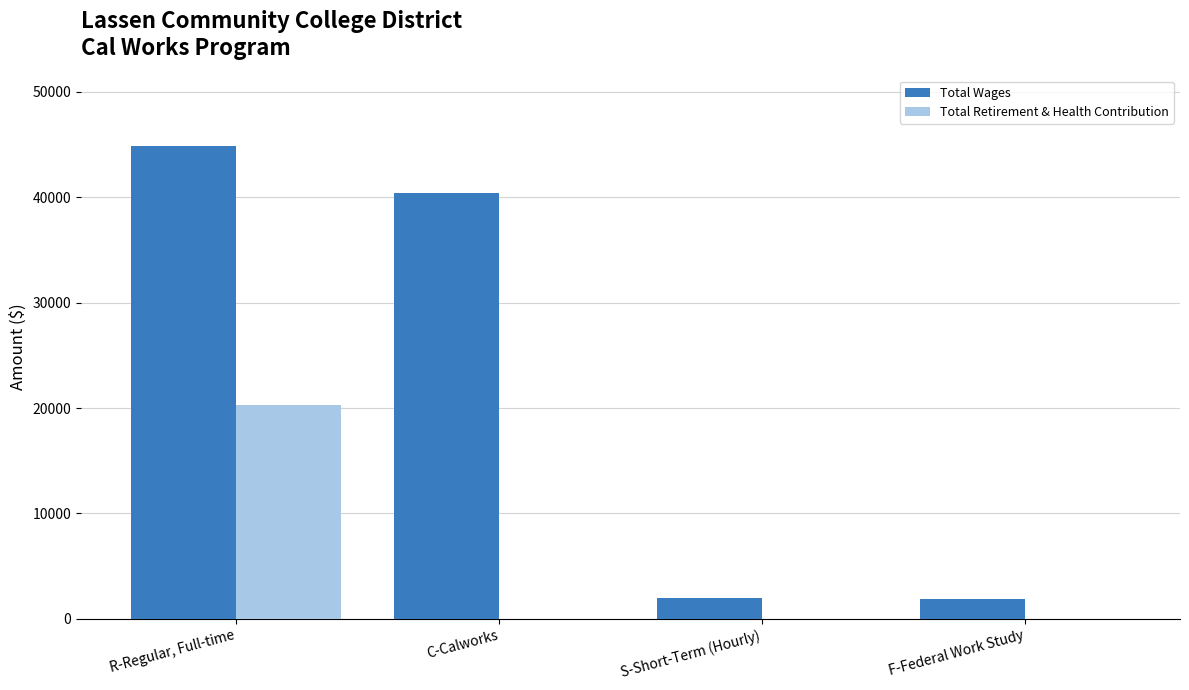

Which label corresponds to the largest value in the chart?

R-Regular, Full-time